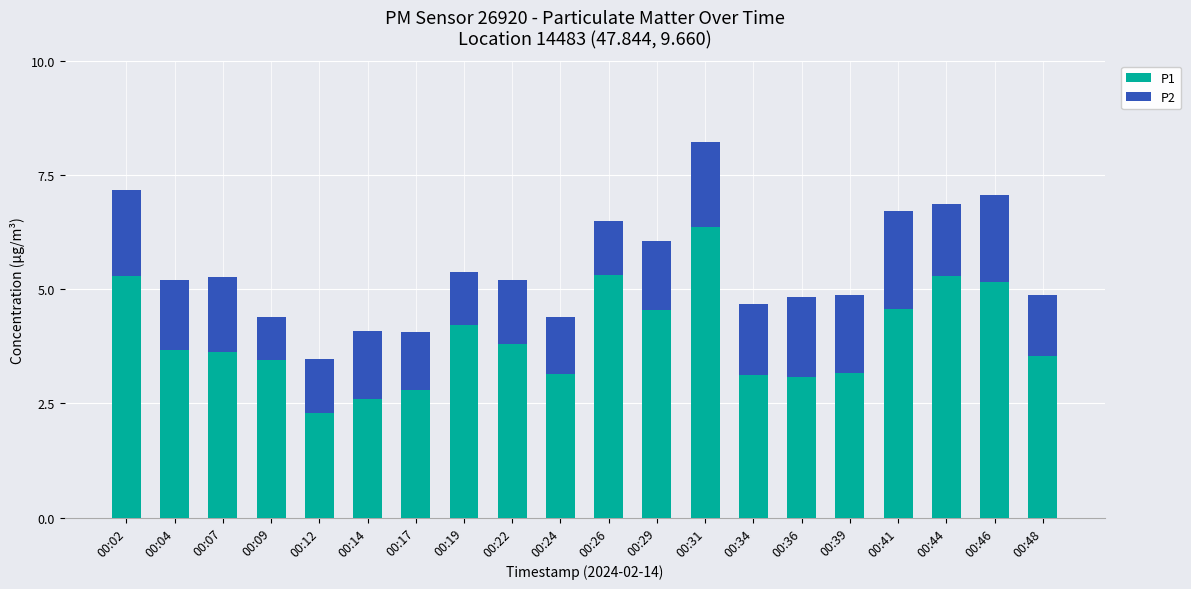

What is the total value across all series at 00:48?

4.9